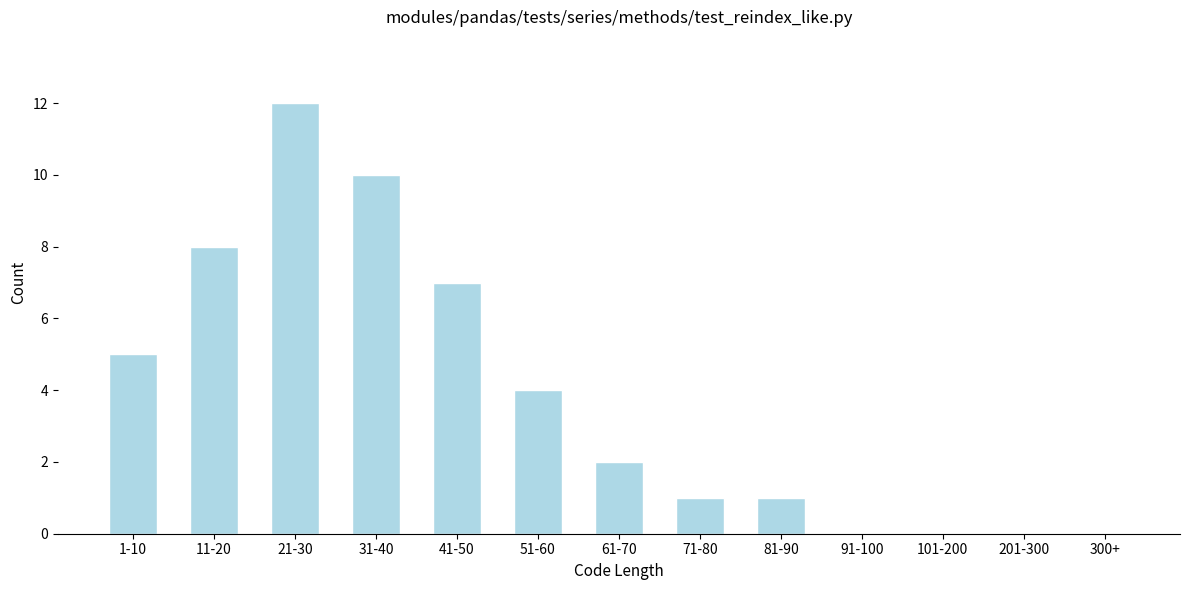

Reading left to right, transcribe all the data shown in this chart.

1-10=5	11-20=8	21-30=12	31-40=10	41-50=7	51-60=4	61-70=2	71-80=1	81-90=1	91-100=0	101-200=0	201-300=0	300+=0